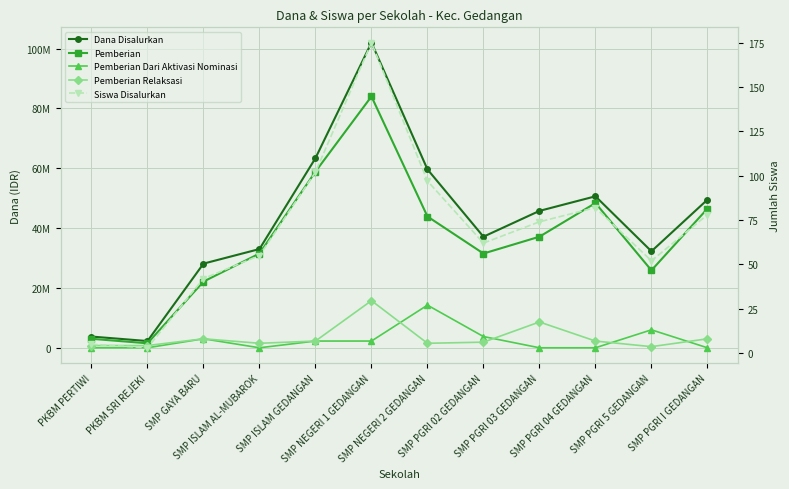

At which category is the sum across all series the highest?

SMP NEGERI 1 GEDANGAN